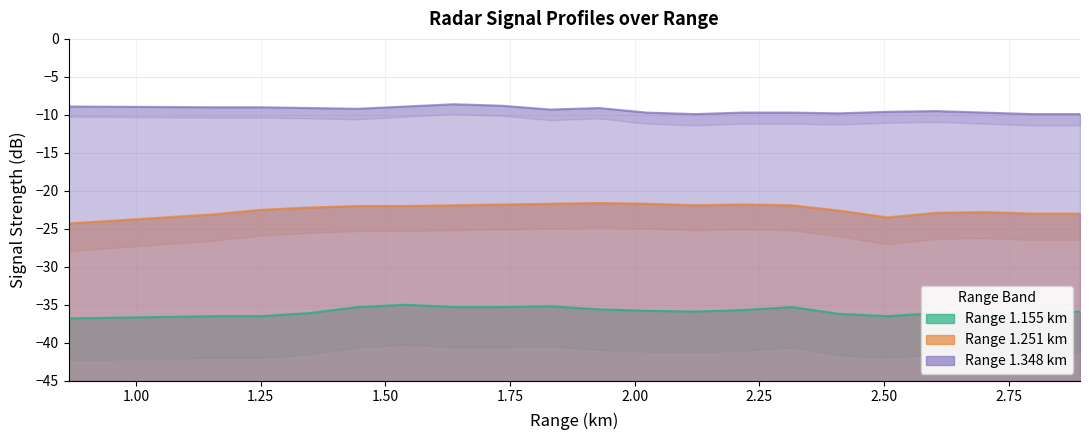

What is the label of the 13th point from the right?

1.734